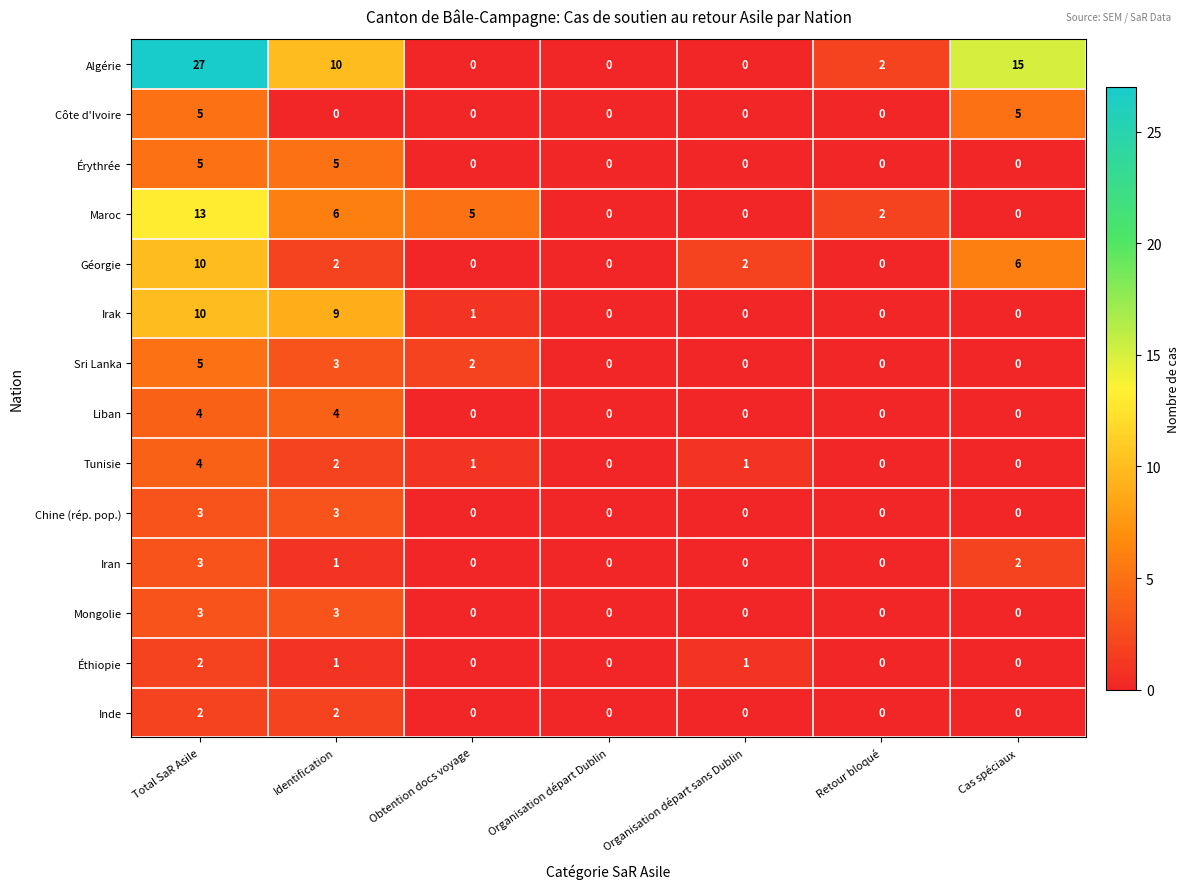

Which category has the highest value across all series?

Total SaR Asile